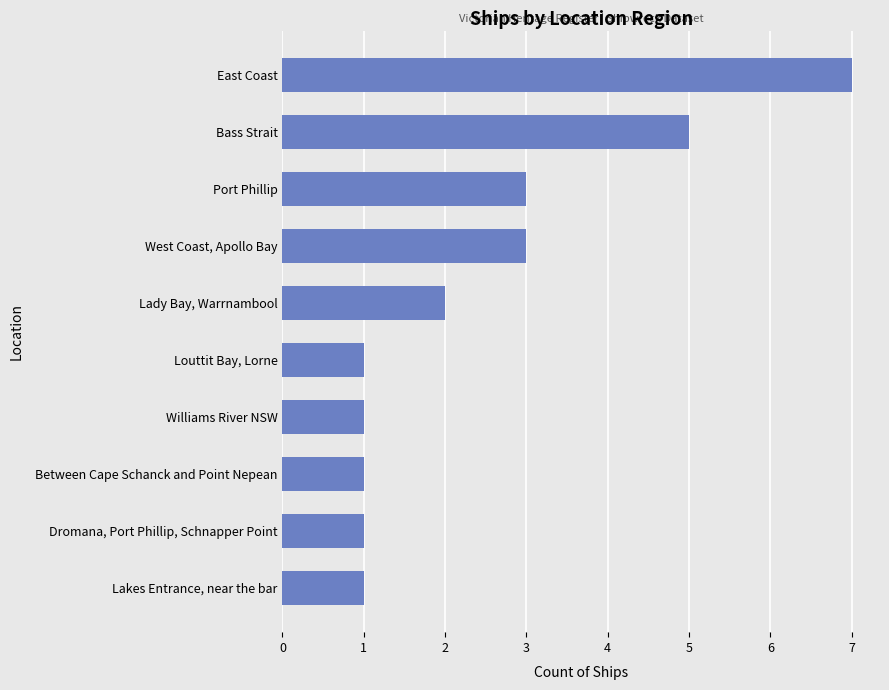

What is the change in value from Lakes Entrance, near the bar to Lady Bay, Warrnambool?

+1